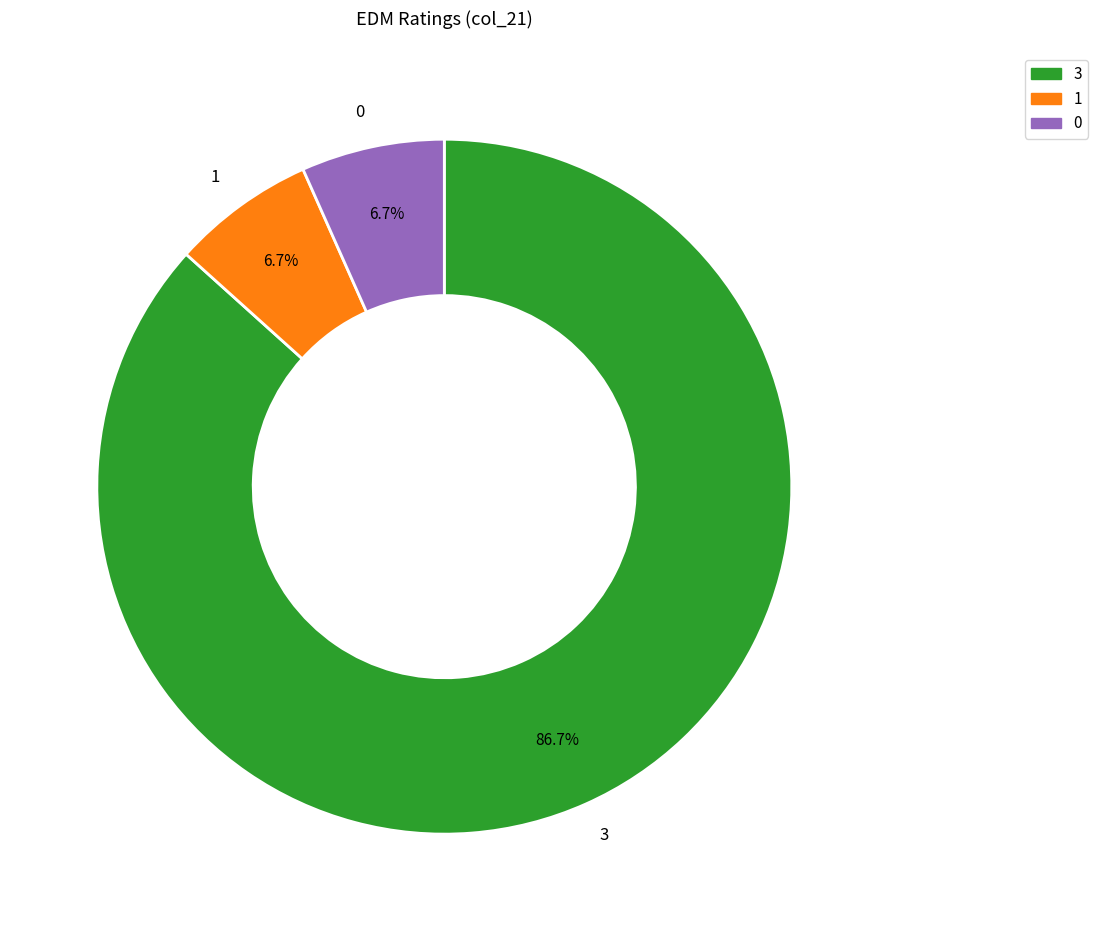

Count the number of slices in the pie.

3